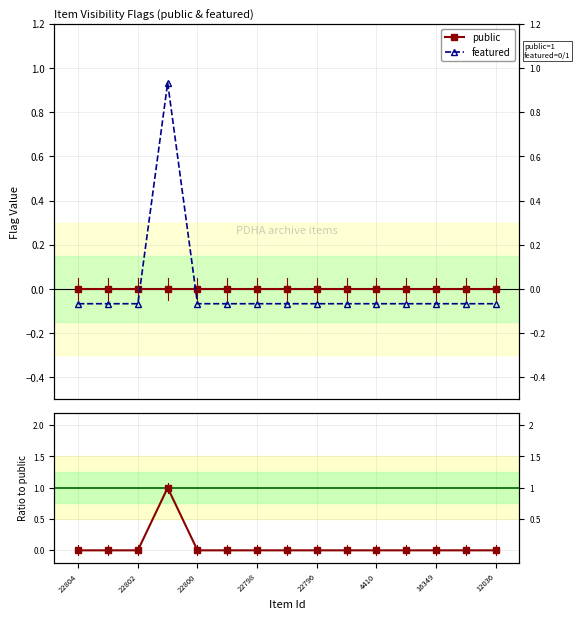

The featured series shows -0.1 at 9. True or false?

True